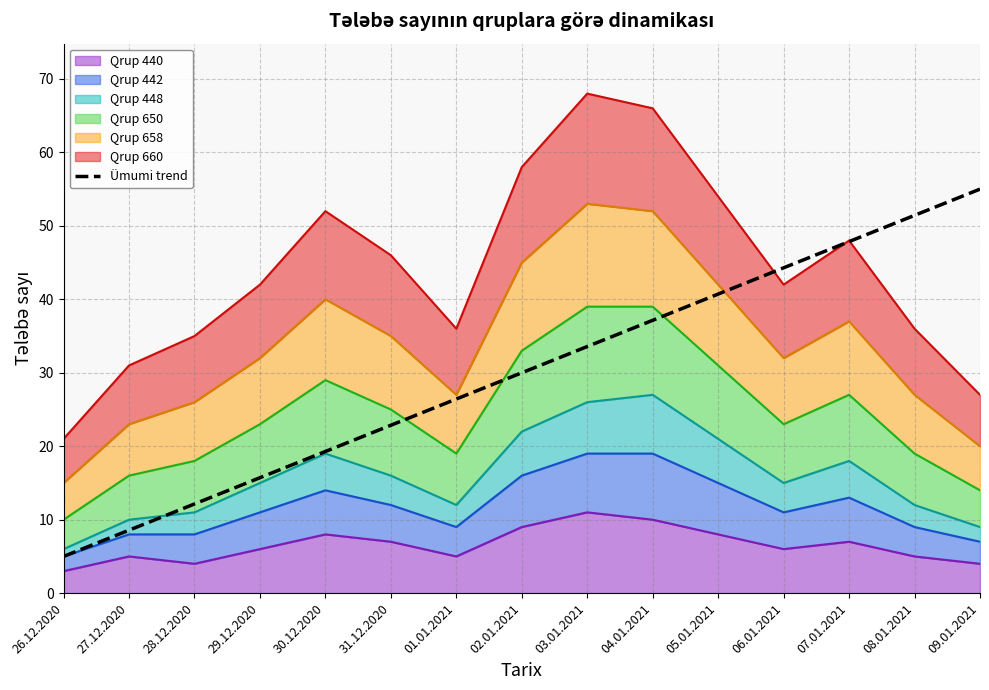

What is the label of the 5th point from the right?

05.01.2021